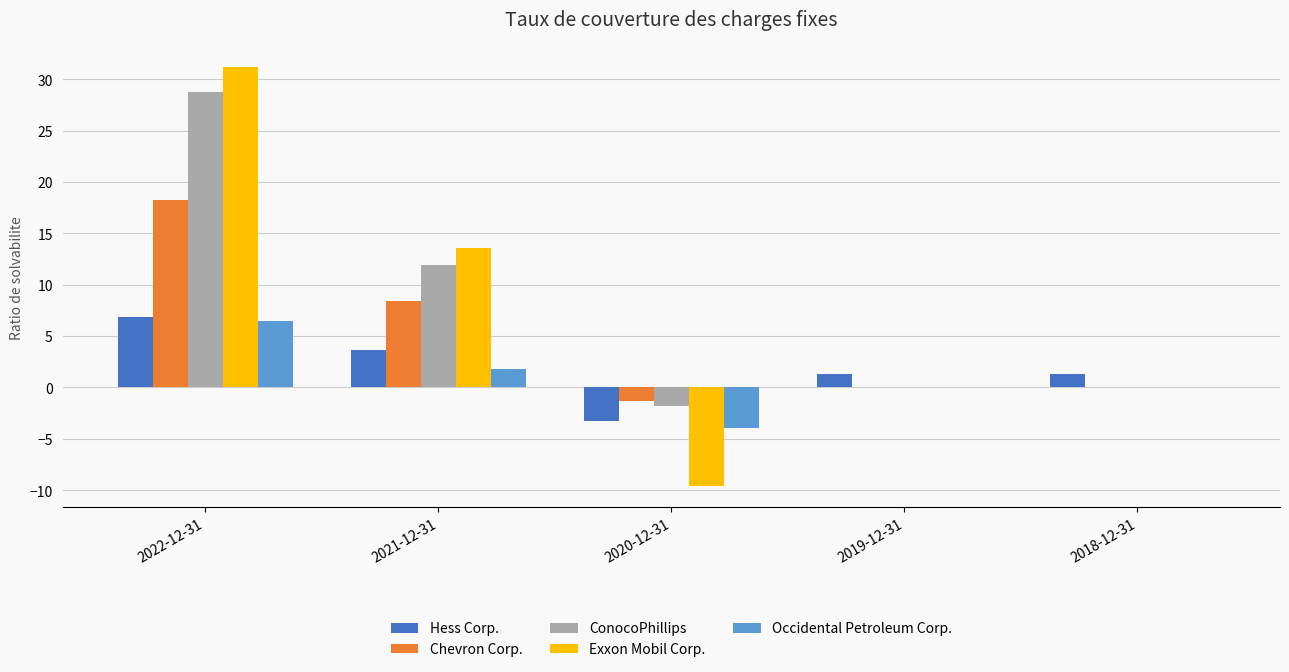

Which series has the widest spread of values?

Exxon Mobil Corp.